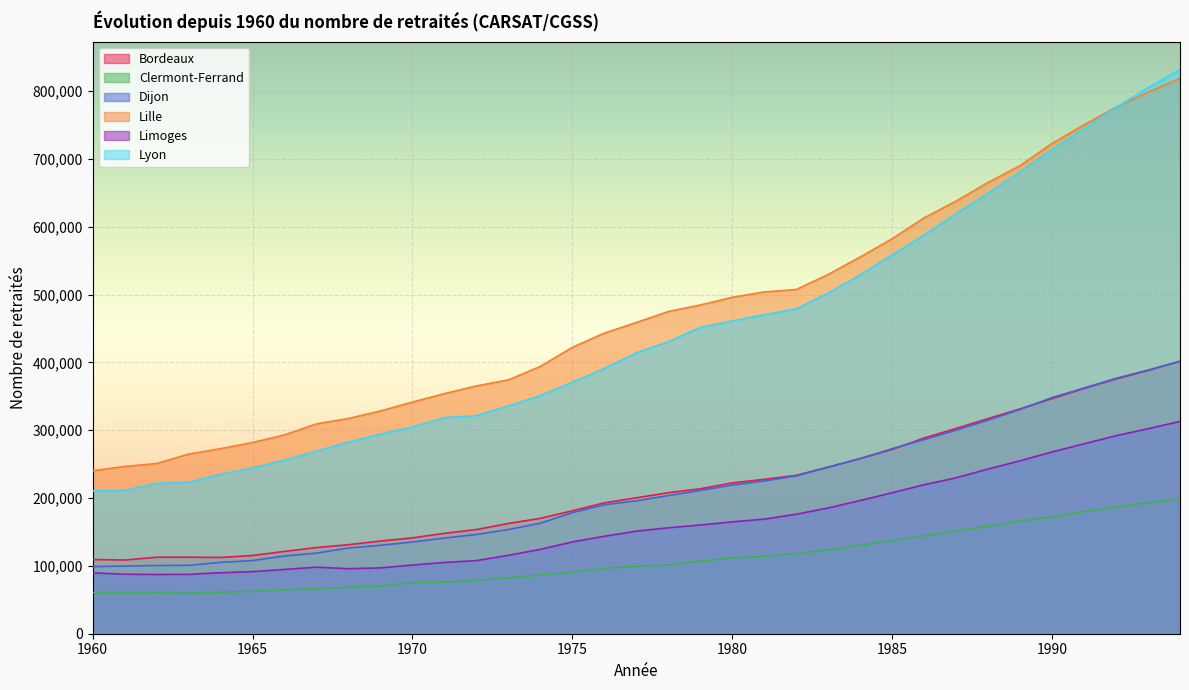

Which series has the largest total across all categories?

Lille